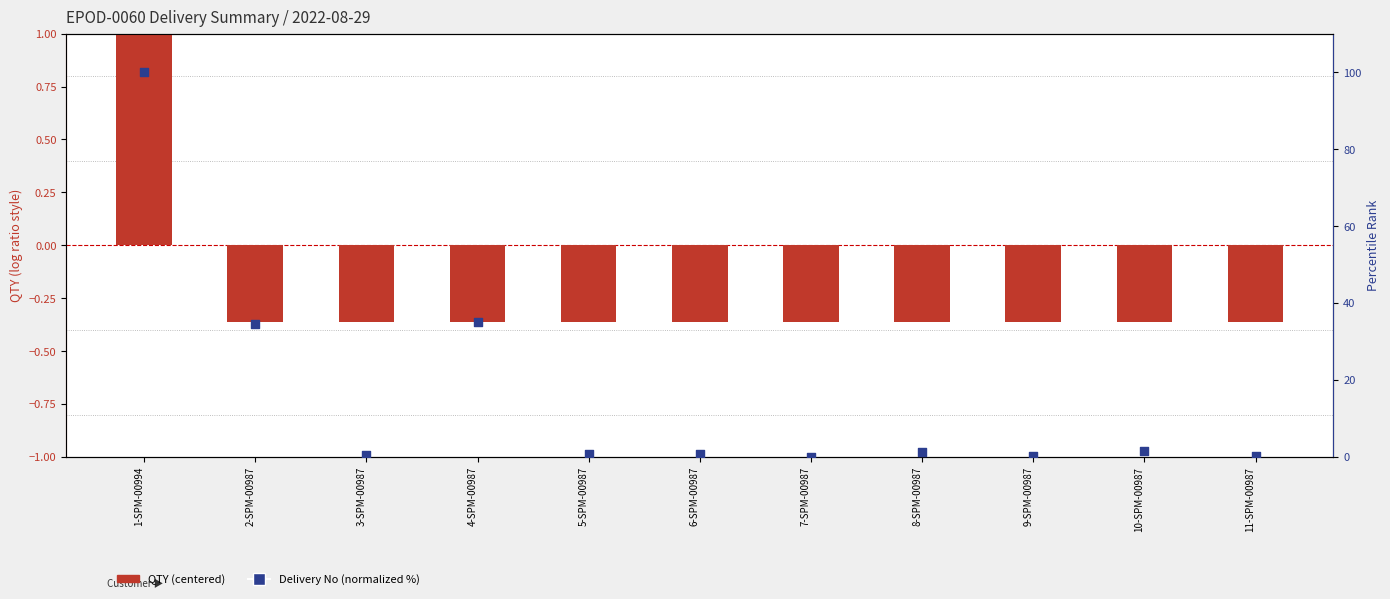

At how many categories does at least one series exceed 68?

1